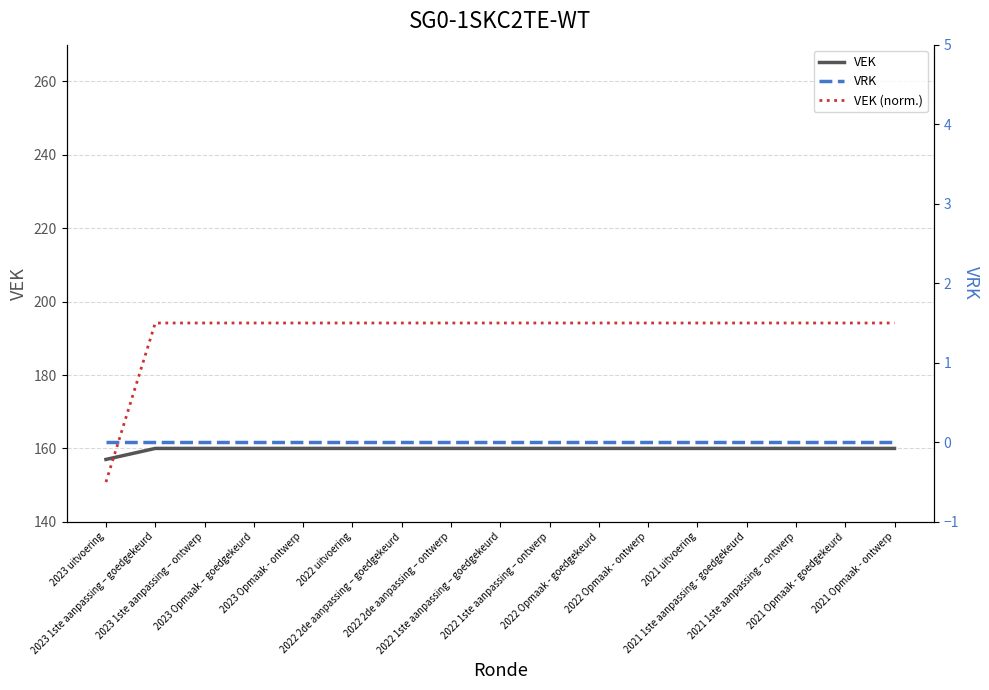

Which label corresponds to the smallest value in the chart?

2023 uitvoering